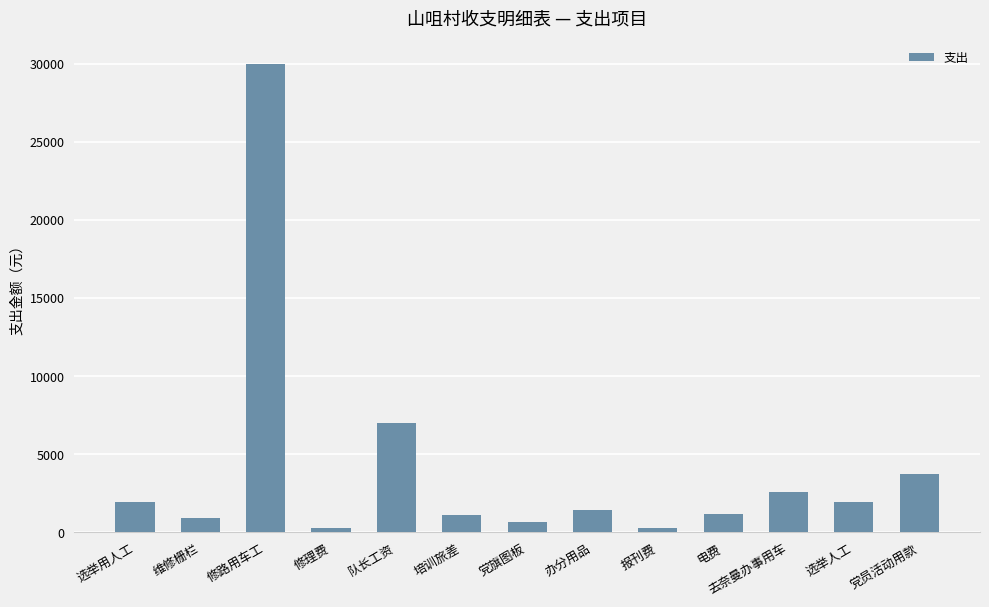

Does the chart contain any negative values?

No